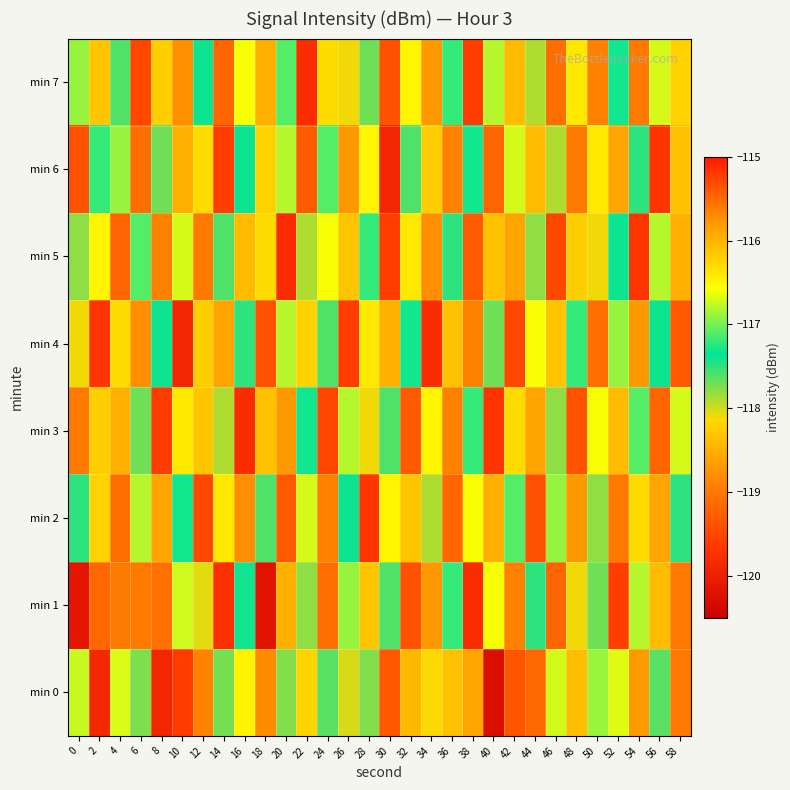

At which category is the sum across all series the highest?

2